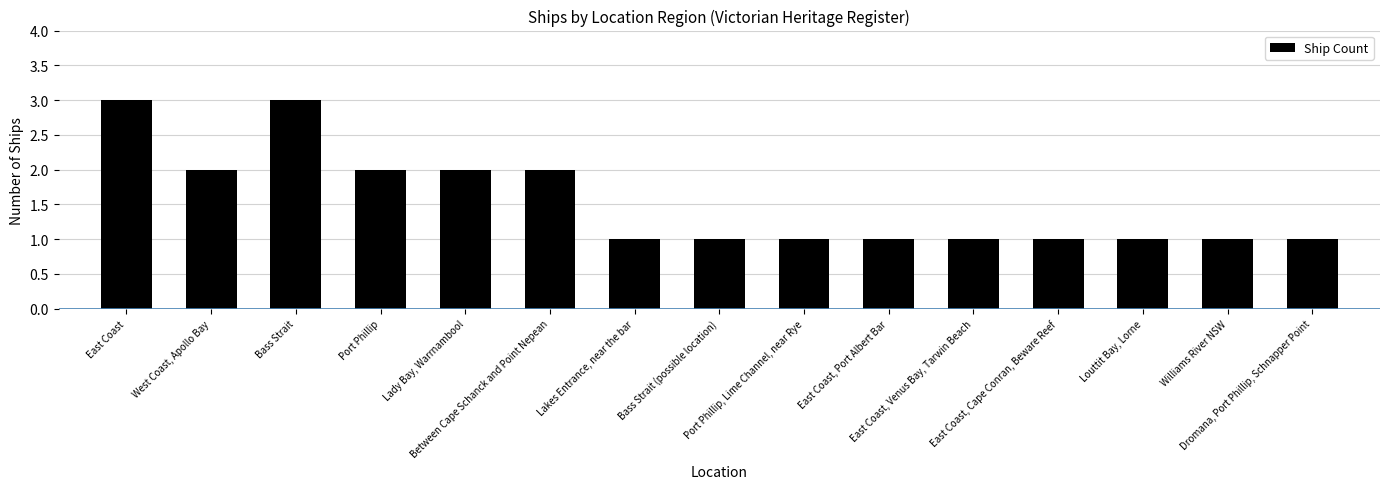

What value does the data have at Port Phillip?

2